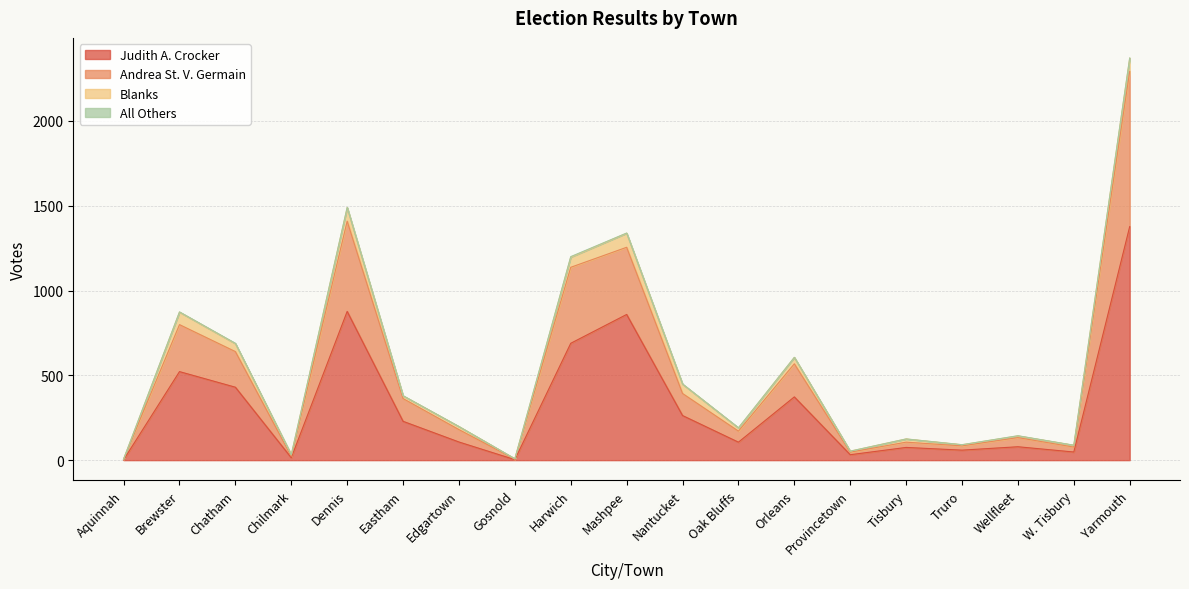

What is the difference between the second highest and second lowest values in the Judith A. Crocker series?

874